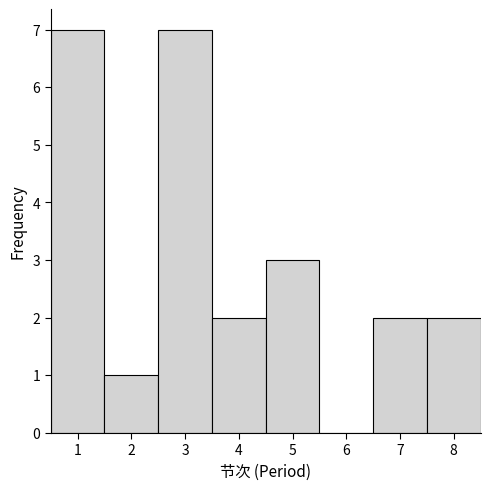

How tall is the bar that spans 1.5 to 2.5 on the x-axis? The values are not printed on the chart, so give them approximately, as read against the axis.

1